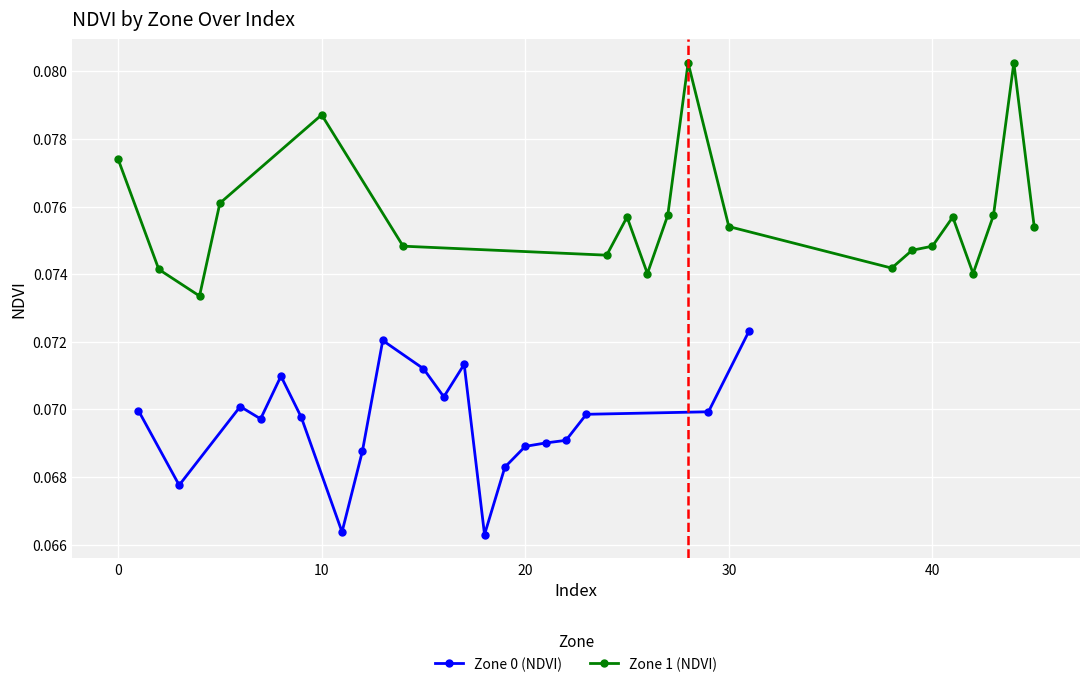

Count the Zone 0 (NDVI) values in the range 0 to 1.

20